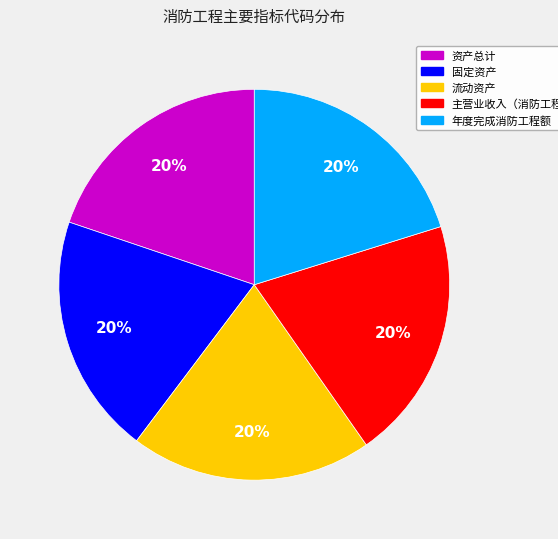

To the nearest percent, what is the average slice percentage?

20%